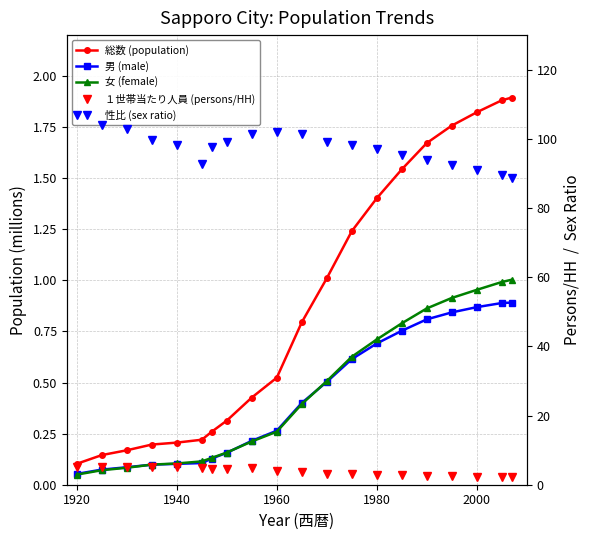

How many times do 女 (female) and 男 (male) cross each other?

3